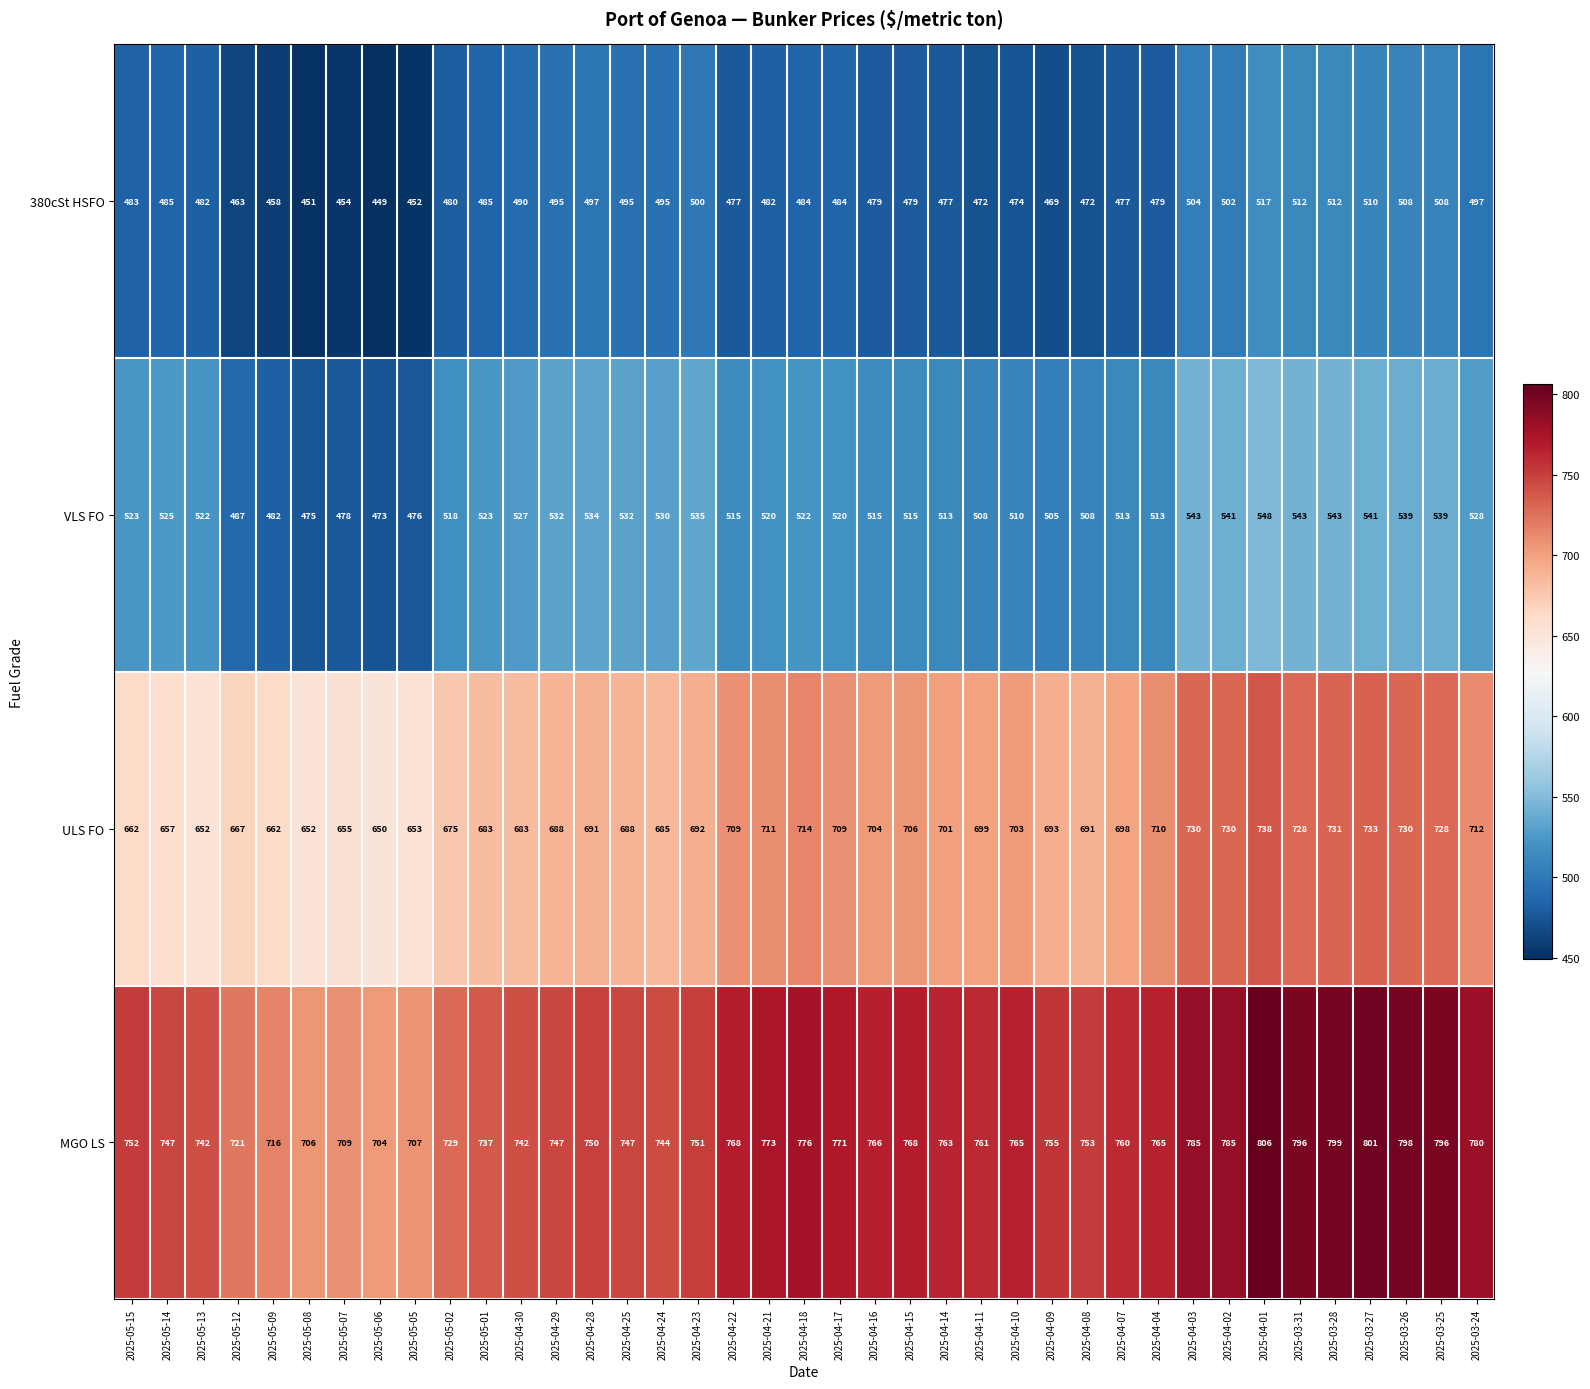

What is the average value of the ULS FO series?

695